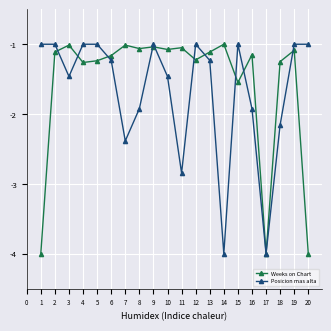

In Posicion mas alta, how many points are lower than both neighbors (excluding endpoints)?

5